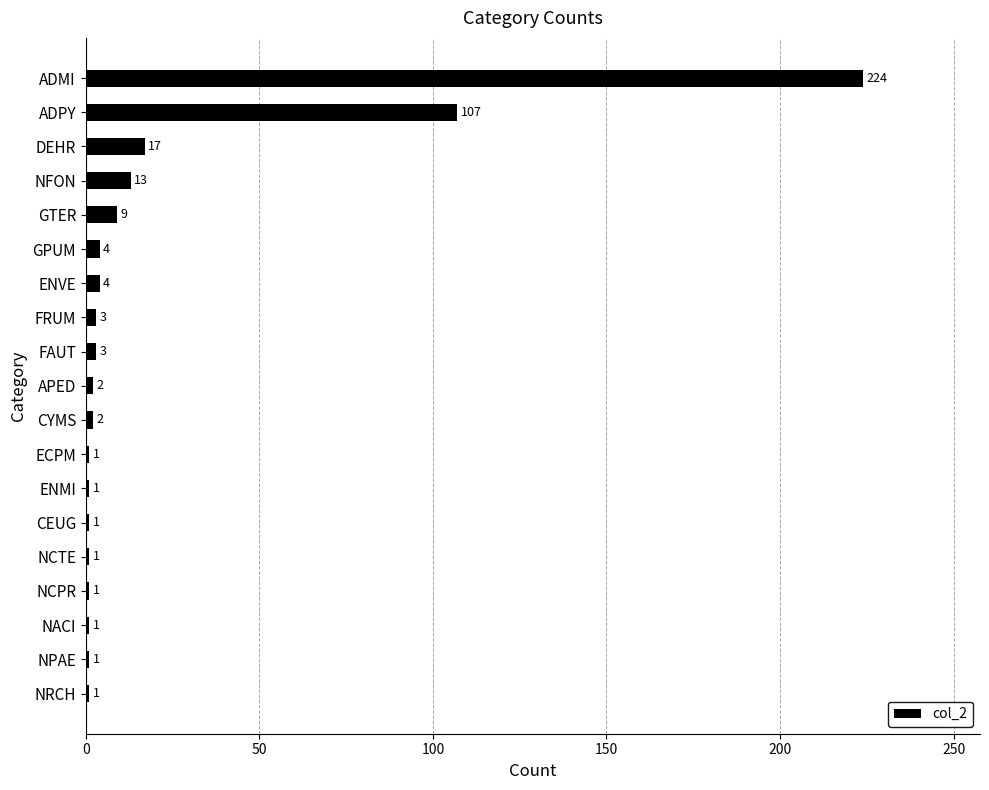

True or false: the data shows 2 at APED.

True